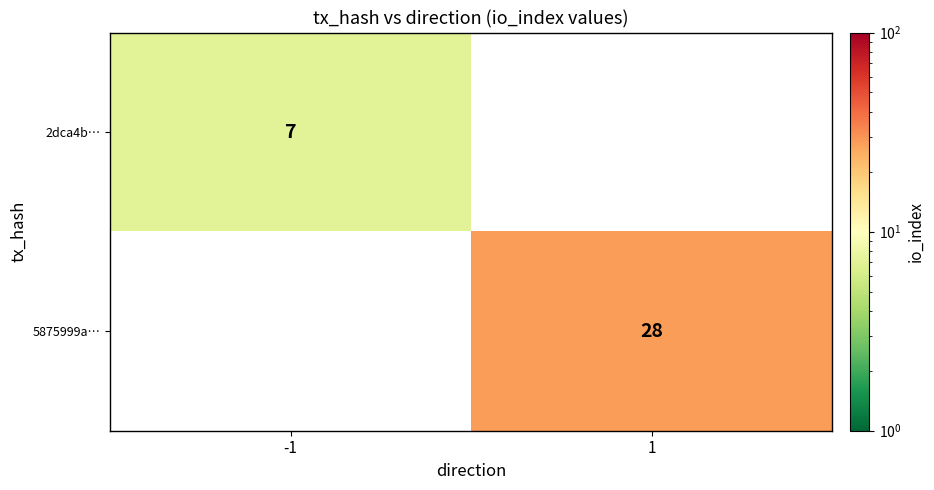

True or false: 5875999a… has a value of 28 at 1.

True